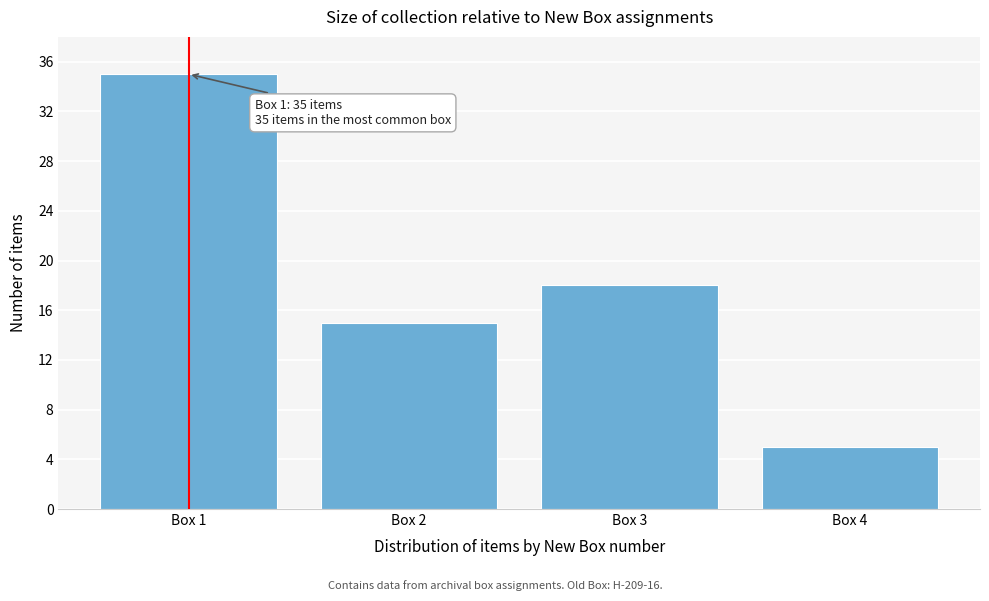

Reading left to right, list all the values displayed in this chart.

35	15	18	5